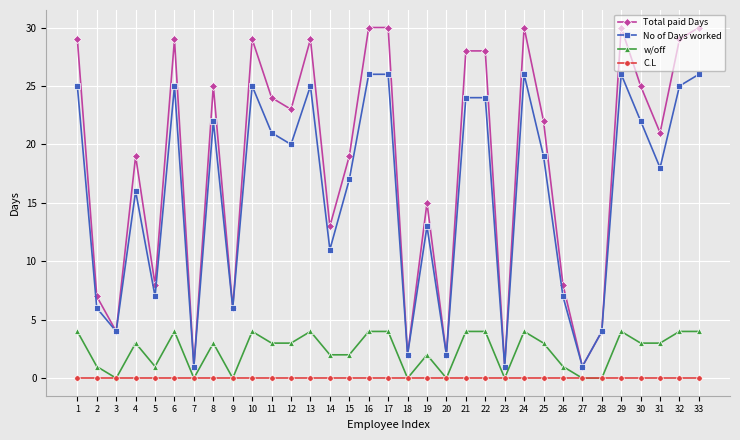

How many lines are shown in the chart?

4